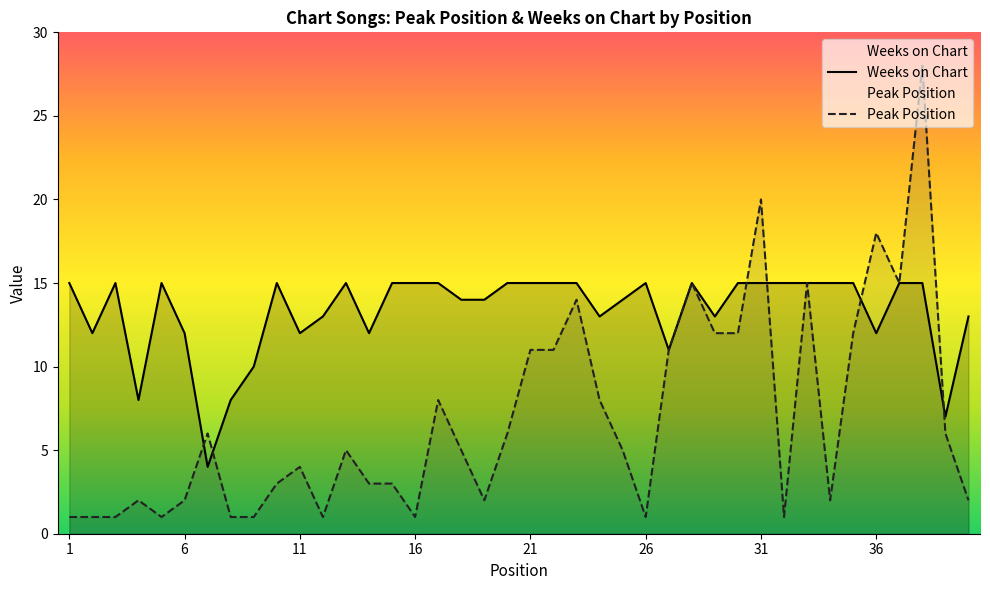

What is the value of the Peak Position point at the 22nd from the left?

11